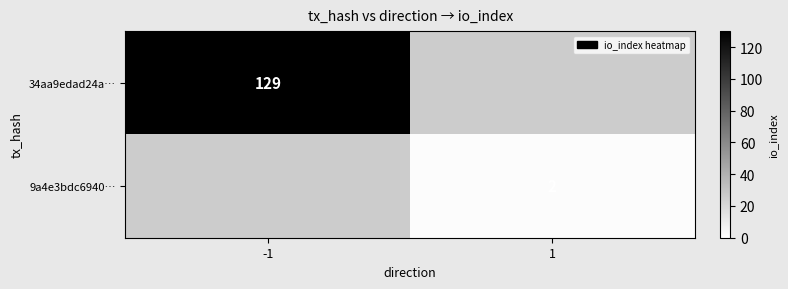

The 9a4e3bdc6940… series shows 0 at 1. True or false?

False